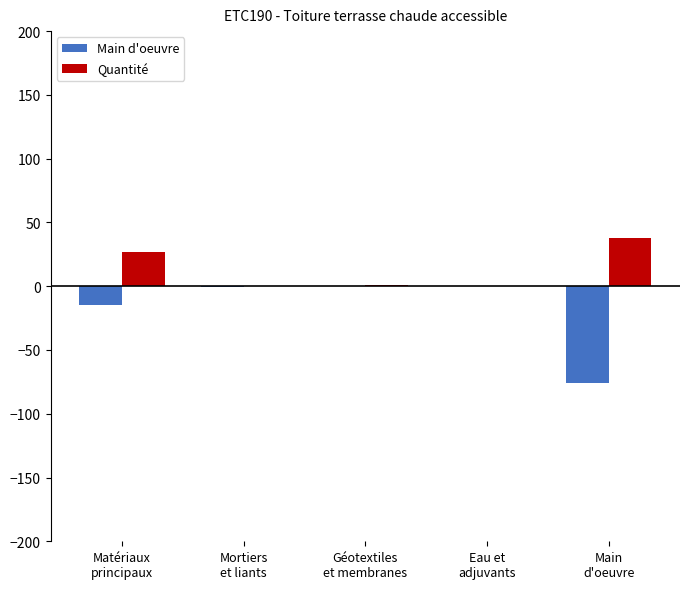

What are all the series names shown in the legend?

Main d'oeuvre, Quantité